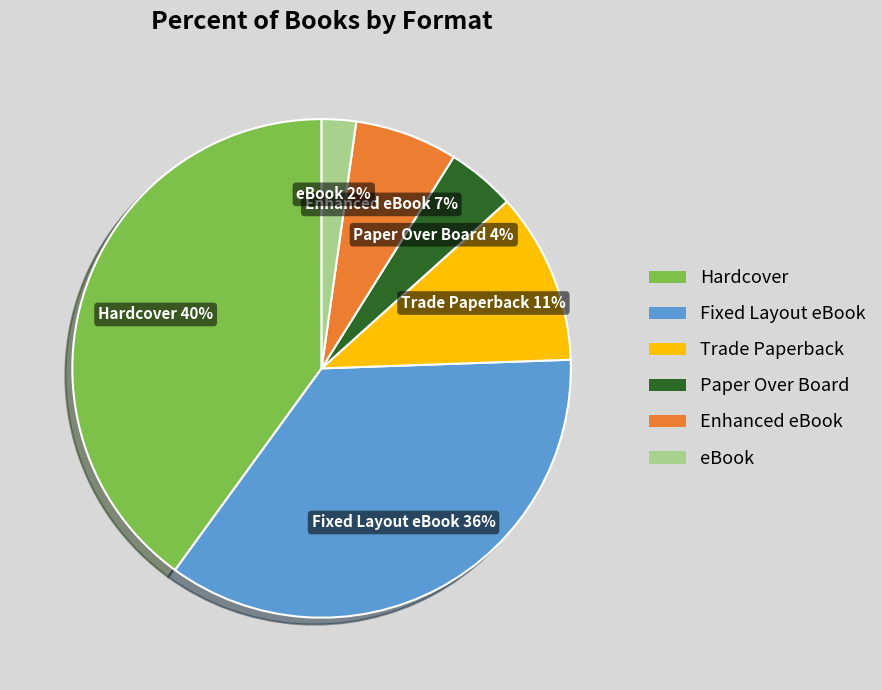

What is the smallest slice in the pie chart?

eBook